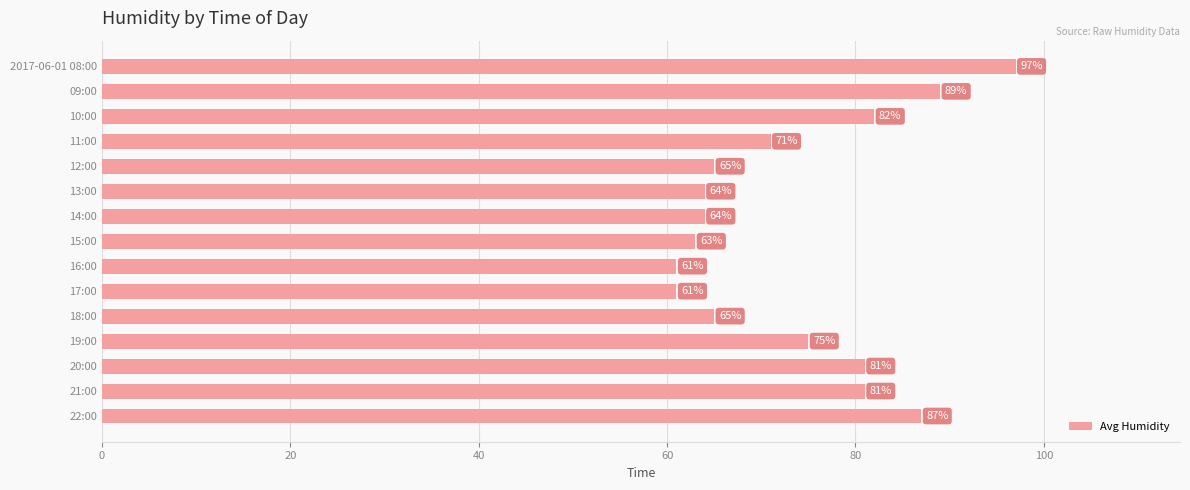

How many distinct data groups are displayed?

1